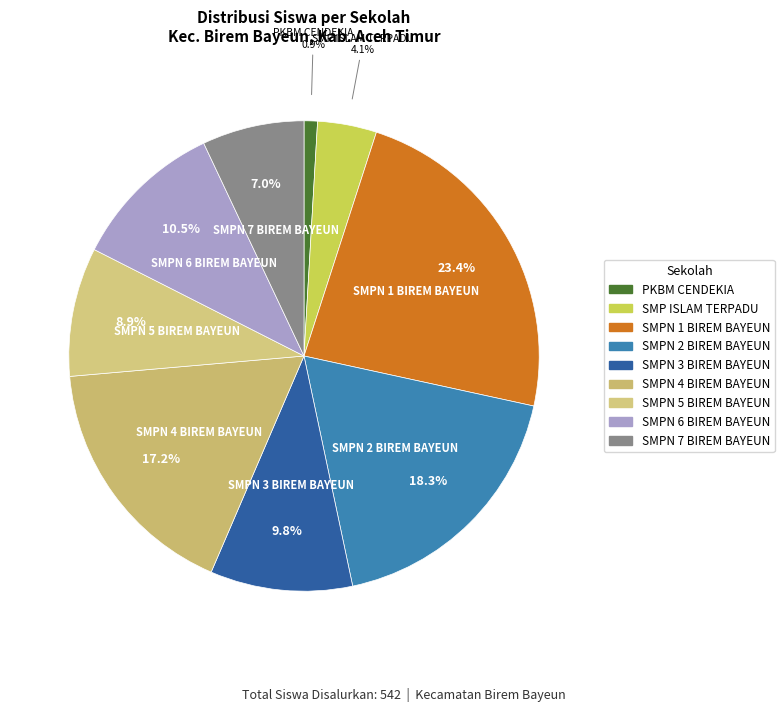

Which category has the biggest portion of the pie?

SMPN 1 BIREM BAYEUN